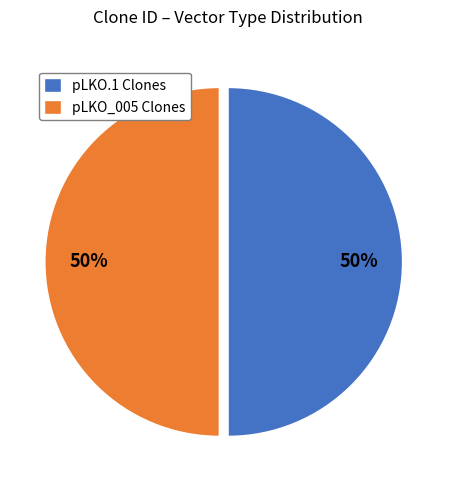

To the nearest percent, what portion does pLKO_005 Clones represent?

50%